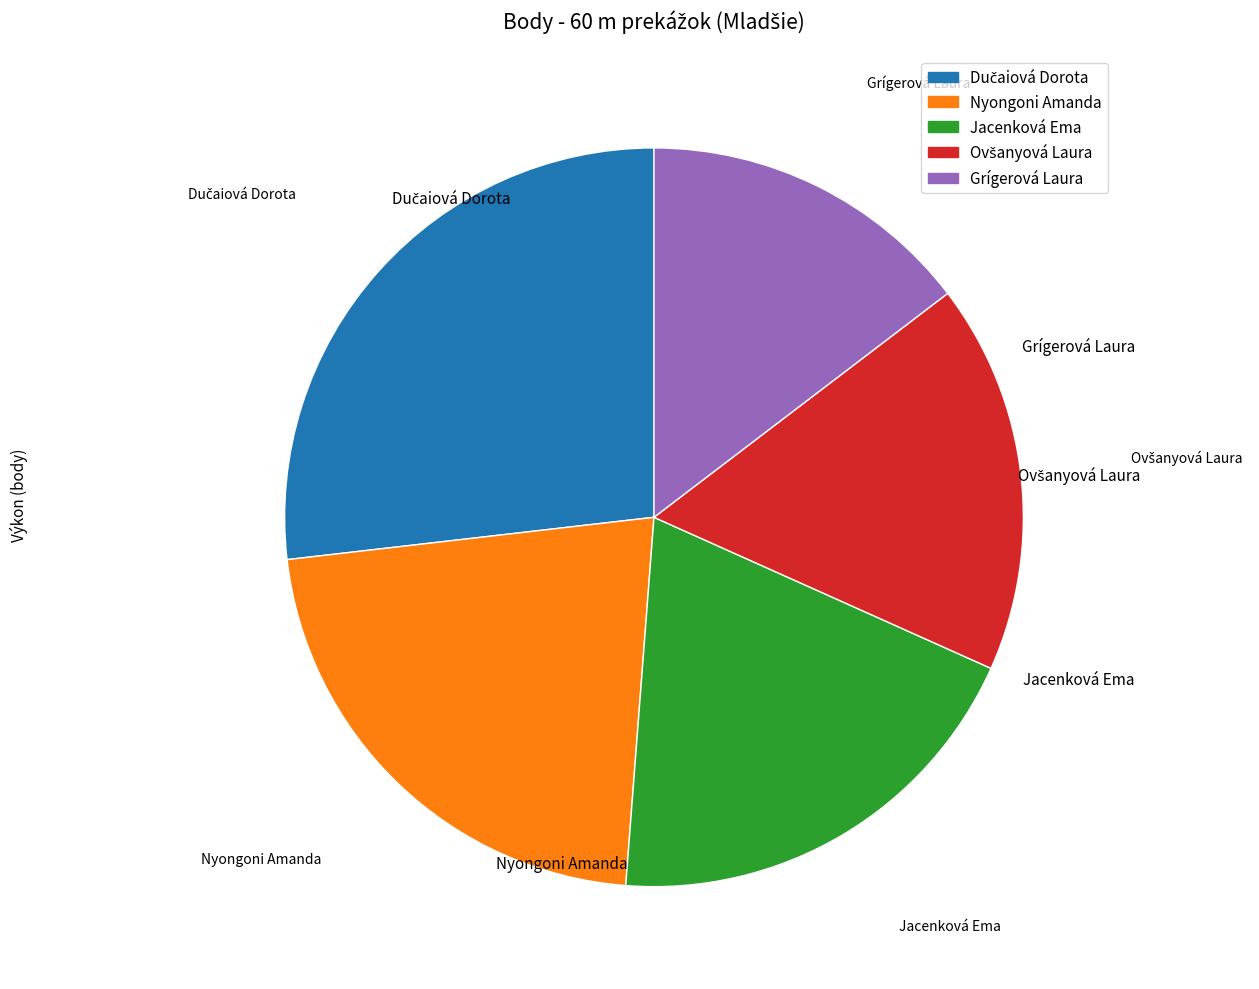

Is there a majority slice in this chart?

No